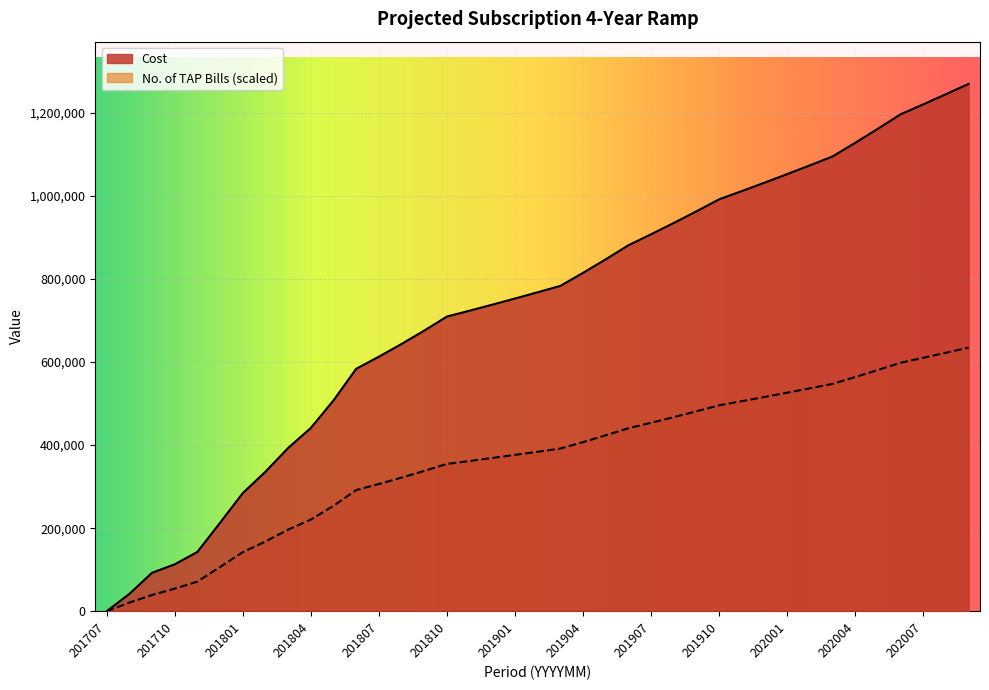

Is the value of No. of TAP Bills at 201902 greater than the value of Cost at 201907?

No